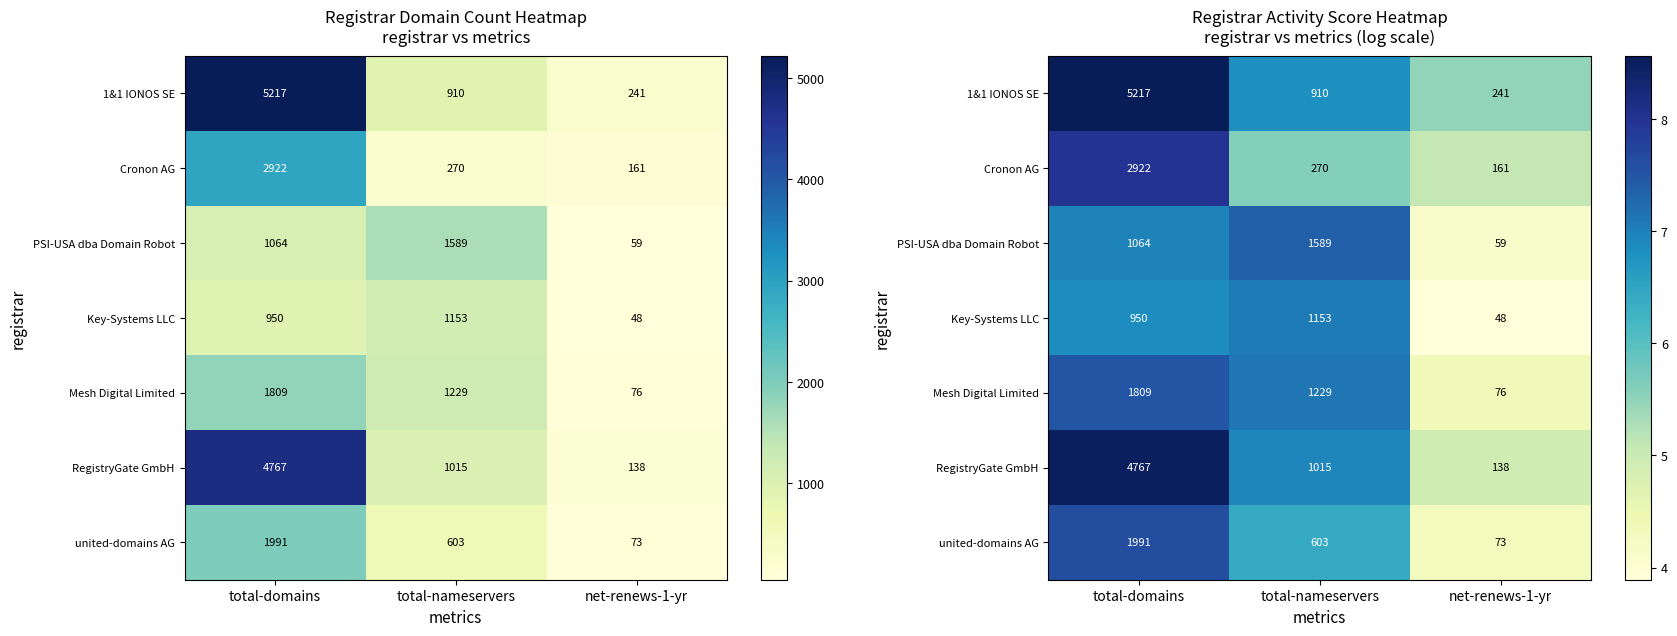

What is the difference between the maximum and second lowest values in the 1&1 IONOS SE series?

1.7